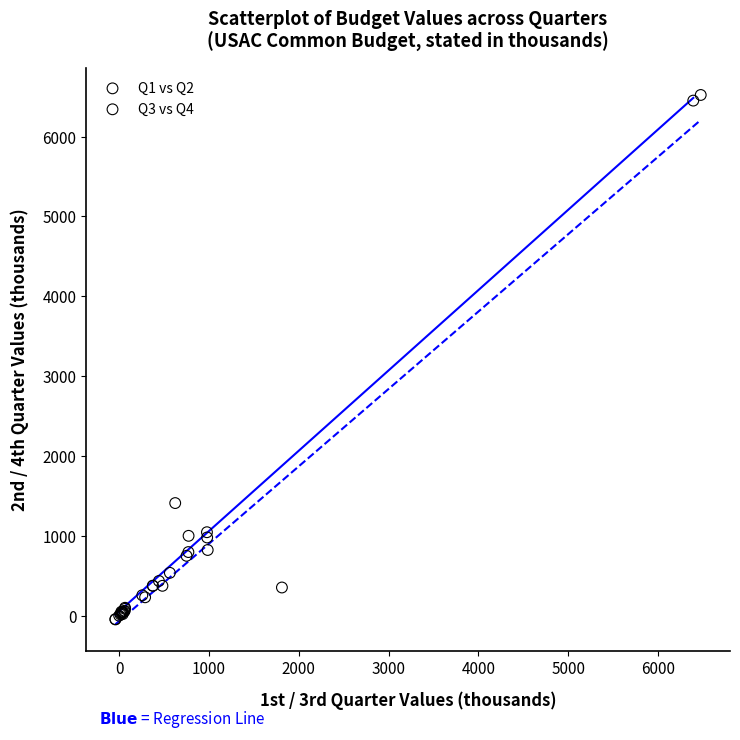

Which series has the largest Y range (max minus min)?

Q3 vs Q4